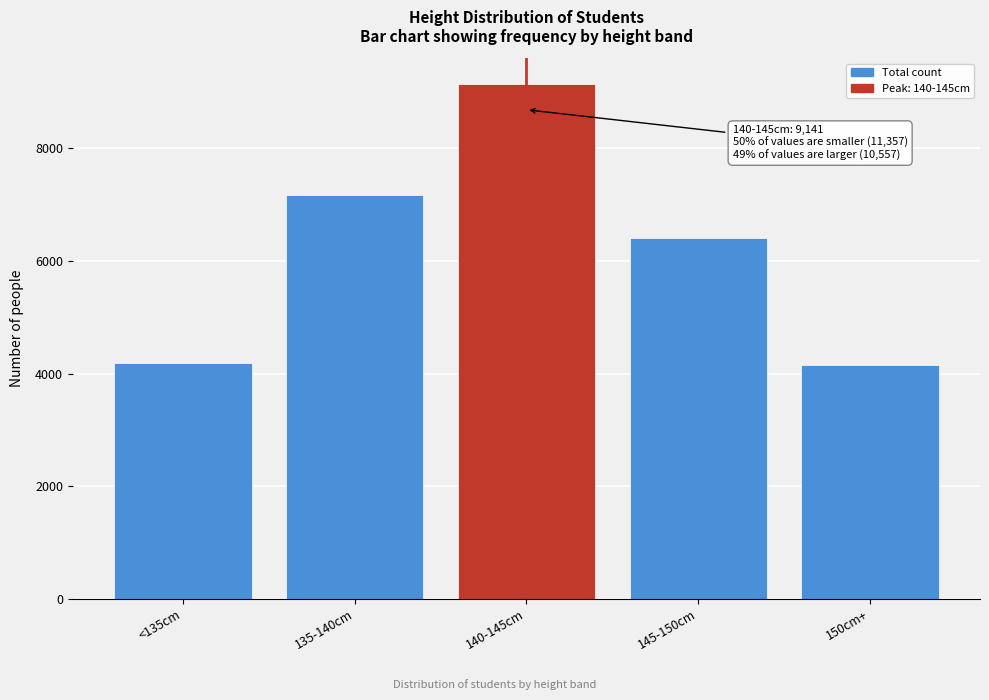

Reading left to right, what are all the values shown in this chart?

4189	7168	9141	6407	4150